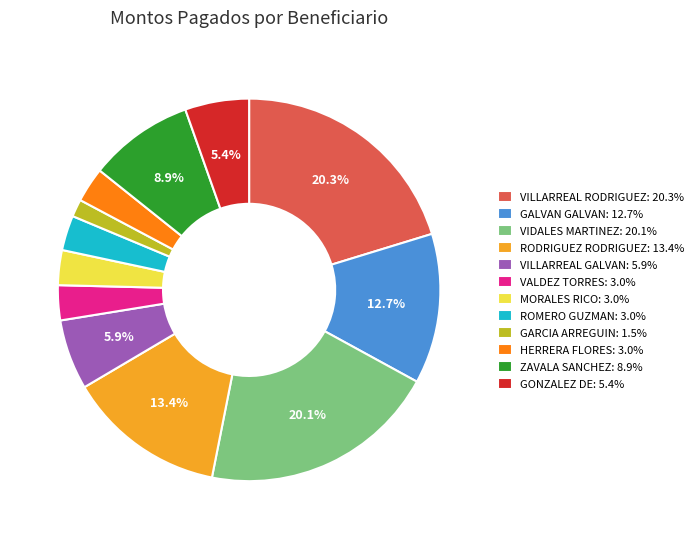

Combined, what portion of the pie is GONZALEZ DE: 5.4% and RODRIGUEZ RODRIGUEZ: 13.4%?

18.8%